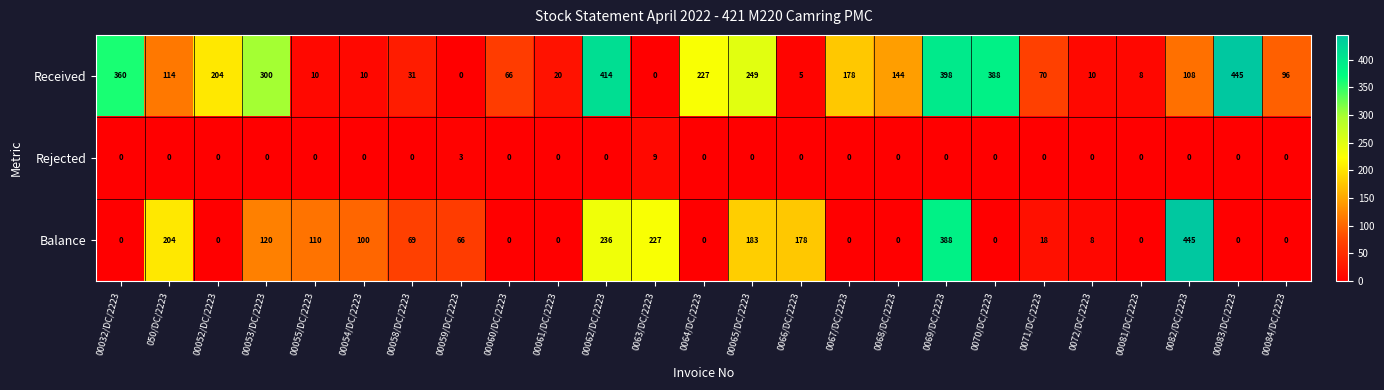

What is the total value across all series at 00052/DC/2223?

204